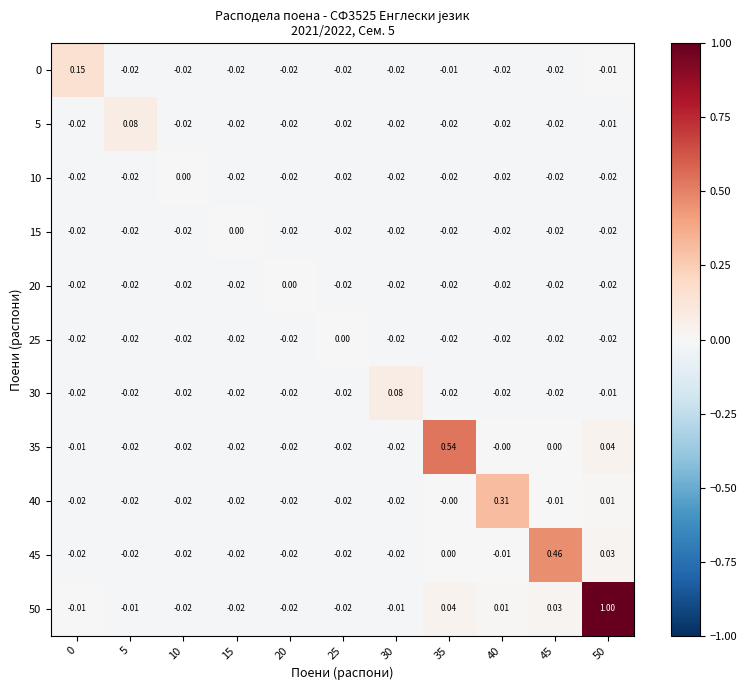

Which series has the largest range (max minus min)?

50